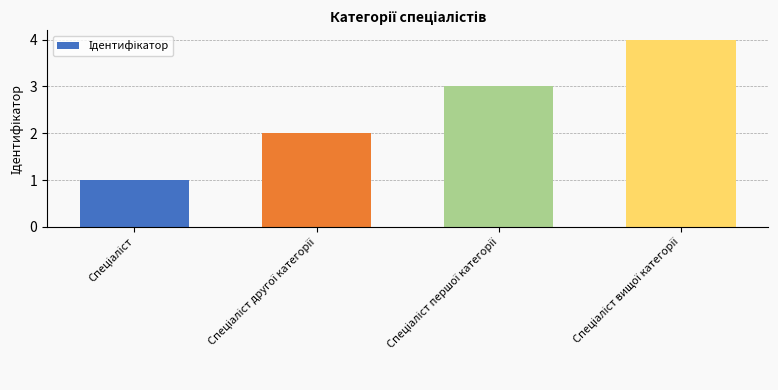

What is the difference between the second highest and second lowest values?

1